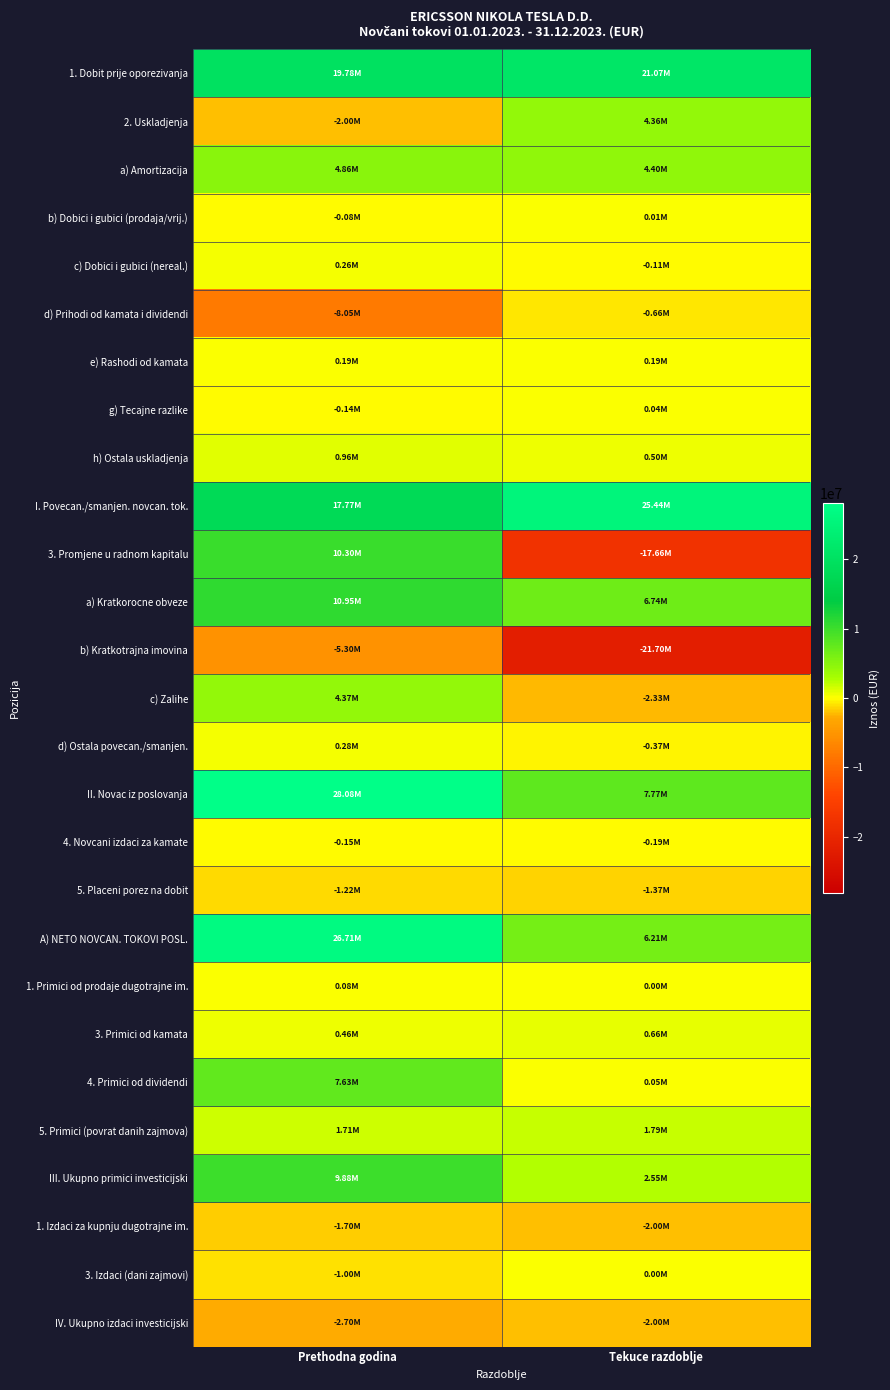

Rank the series by their maximum value, from highest to lowest.

II. Novac iz poslovanja, A) NETO NOVCAN. TOKOVI POSL., I. Povecan./smanjen. novcan. tok., 1. Dobit prije oporezivanja, a) Kratkorocne obveze, 3. Promjene u radnom kapitalu, III. Ukupno primici investicijski, 4. Primici od dividendi, a) Amortizacija, c) Zalihe, 2. Uskladjenja, 5. Primici (povrat danih zajmova), h) Ostala uskladjenja, 3. Primici od kamata, d) Ostala povecan./smanjen., c) Dobici i gubici (nereal.), e) Rashodi od kamata, 1. Primici od prodaje dugotrajne im., g) Tecajne razlike, b) Dobici i gubici (prodaja/vrij.), 3. Izdaci (dani zajmovi), 4. Novcani izdaci za kamate, d) Prihodi od kamata i dividendi, 5. Placeni porez na dobit, 1. Izdaci za kupnju dugotrajne im., IV. Ukupno izdaci investicijski, b) Kratkotrajna imovina